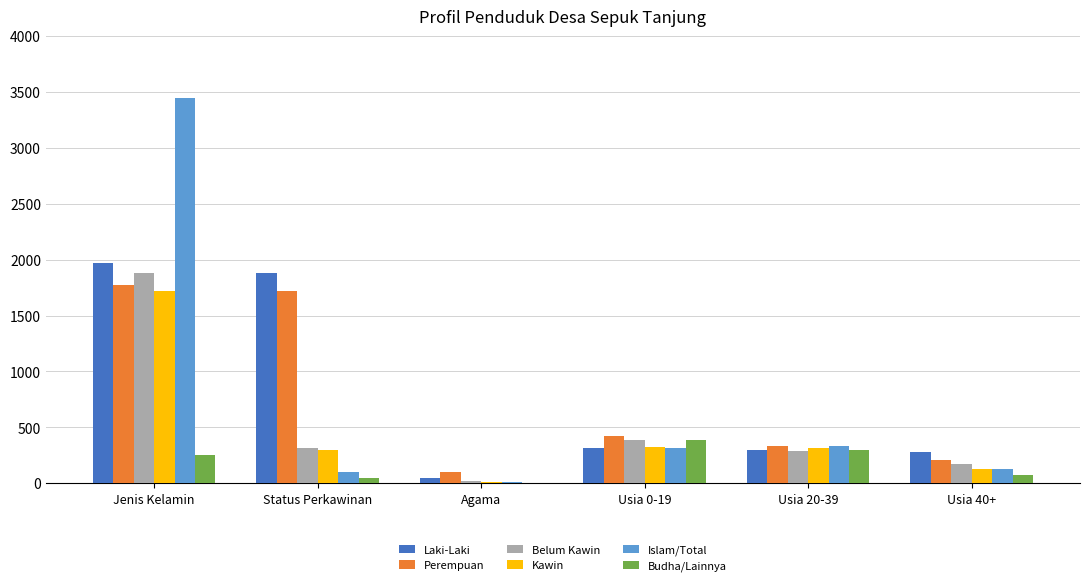

Which series changed the most between Jenis Kelamin and Agama?

Islam/Total